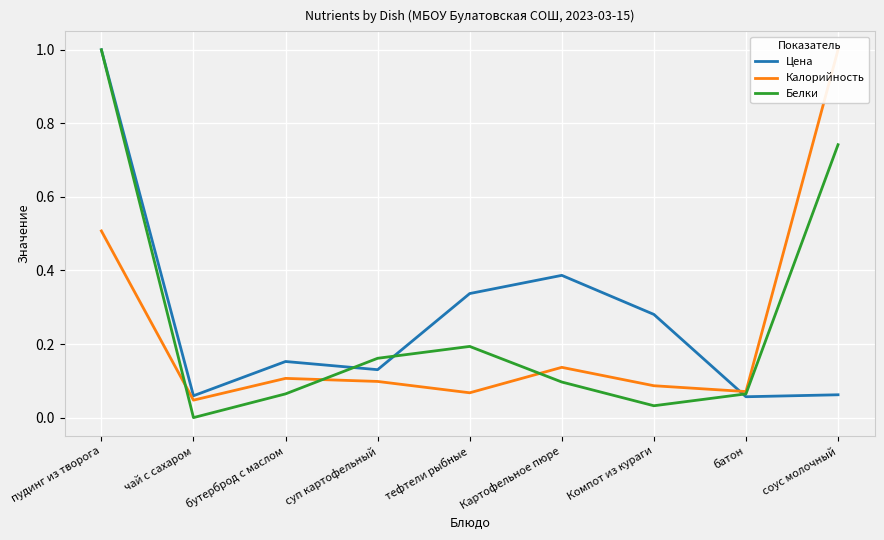

How many intersections are there between Белки and Цена?

3